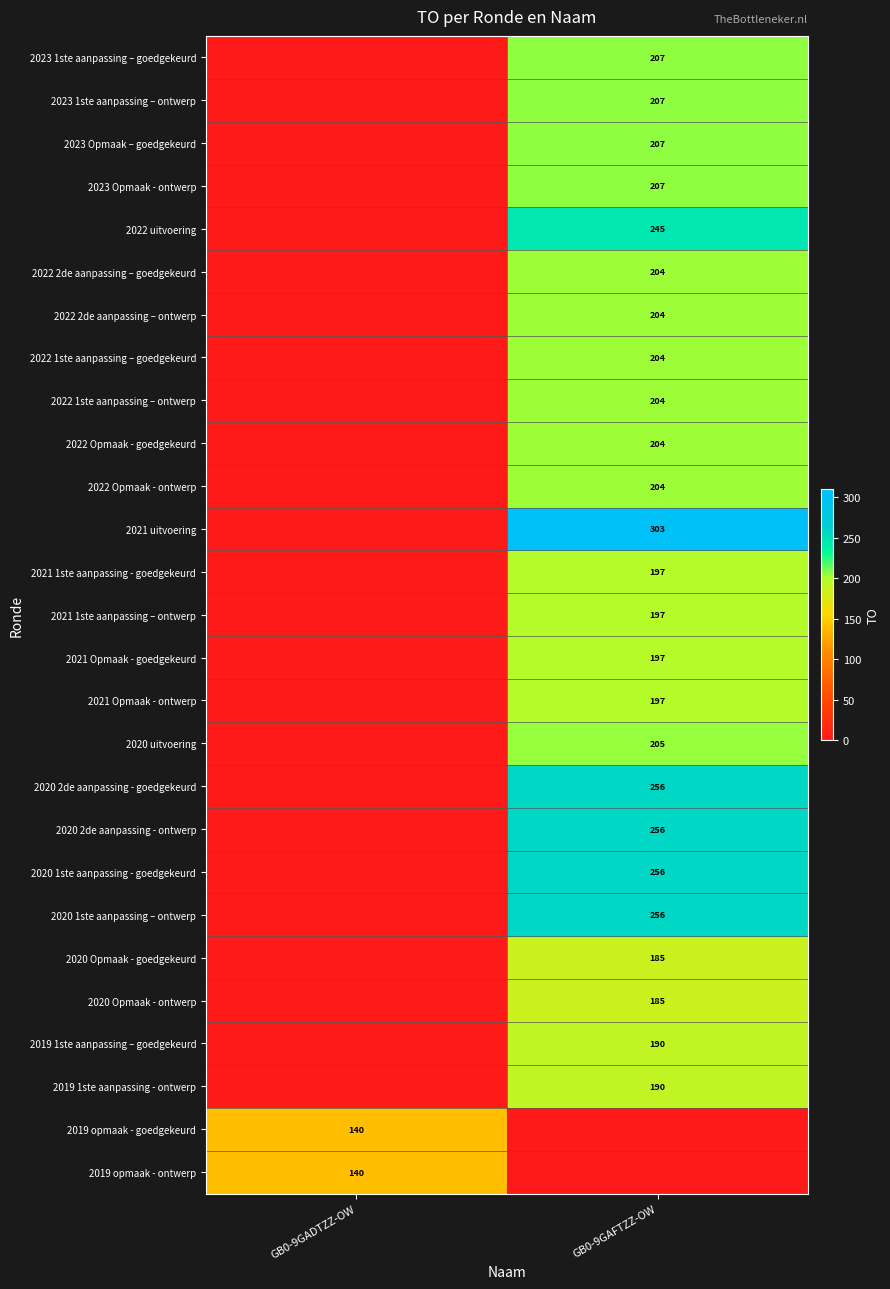

Is it true that 2022 uitvoering equals 353 at GB0-9GAFTZZ-OW?

False